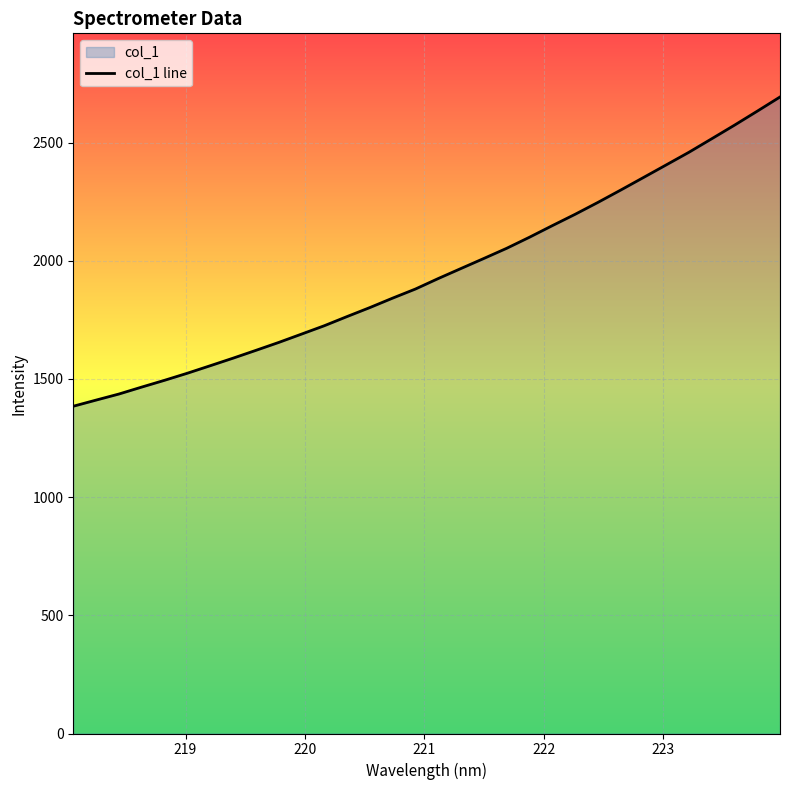

True or false: the data has more than 2 interior local peaks.

False